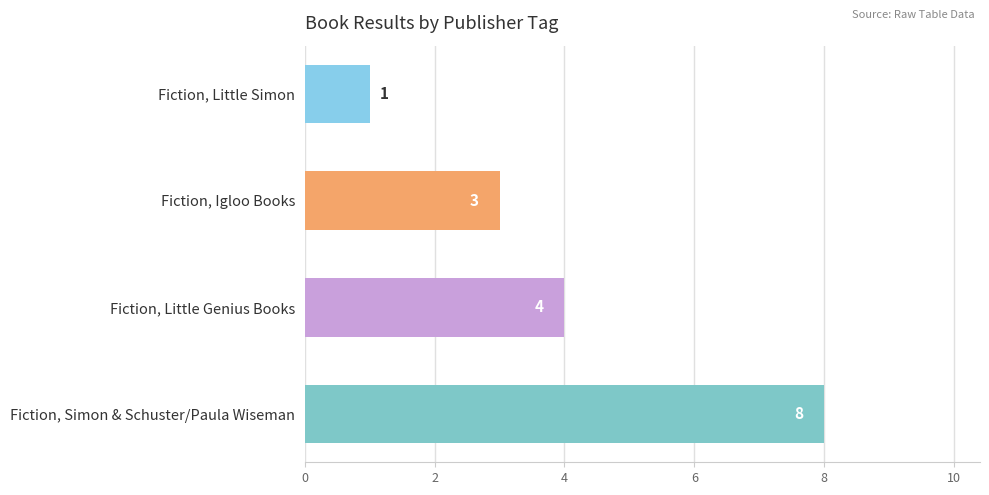

What is the greatest value displayed?

8